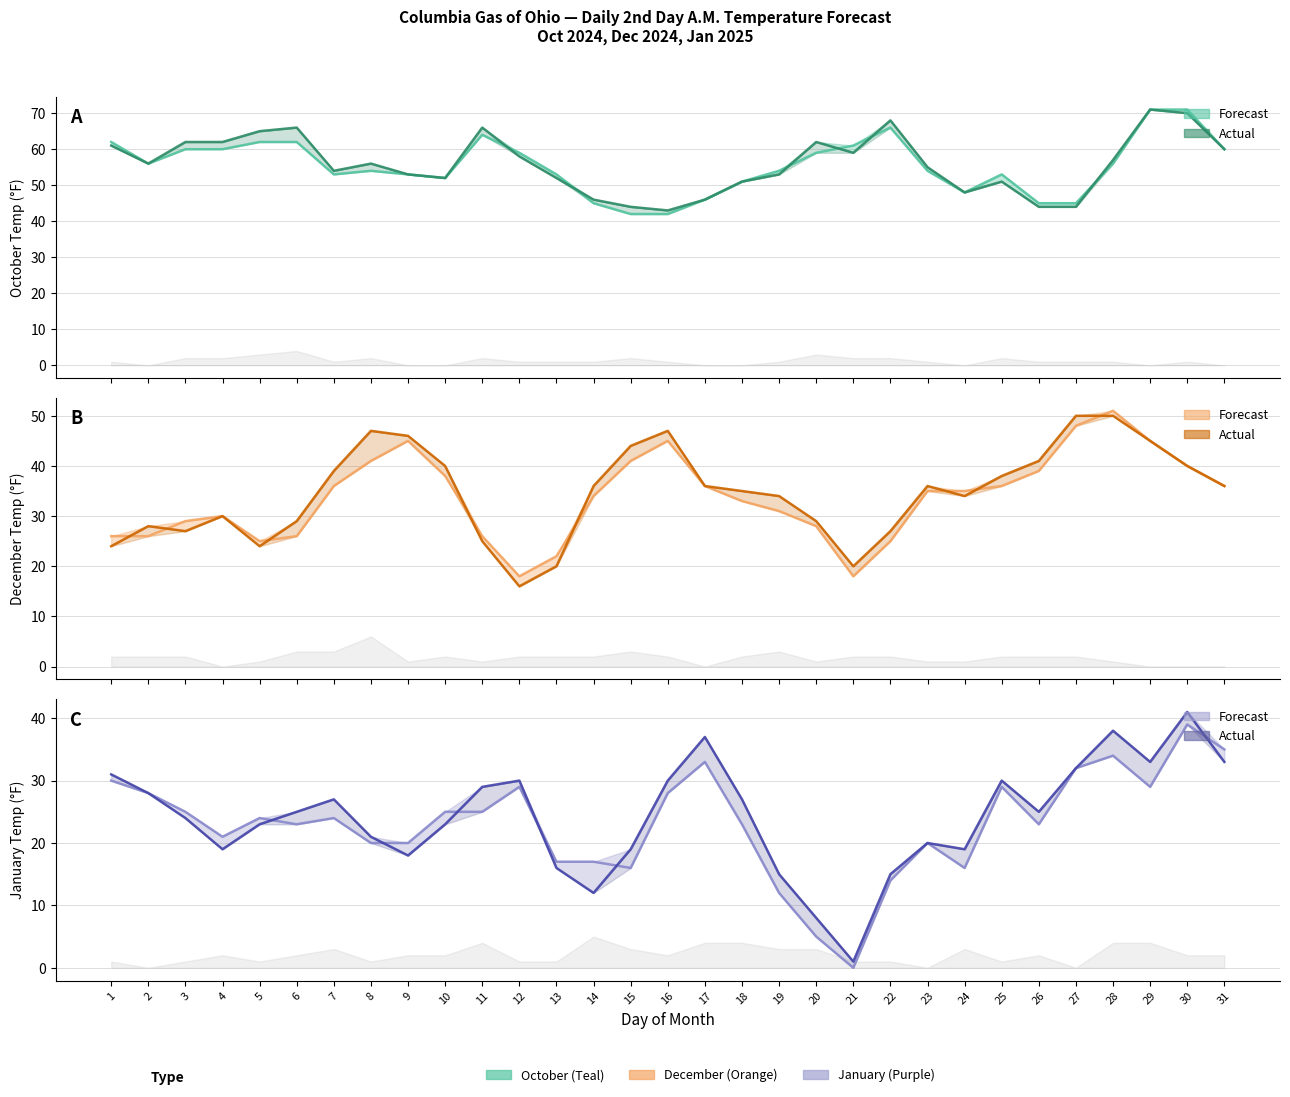

Which series changed the most between 3 and 7?

Dec Act